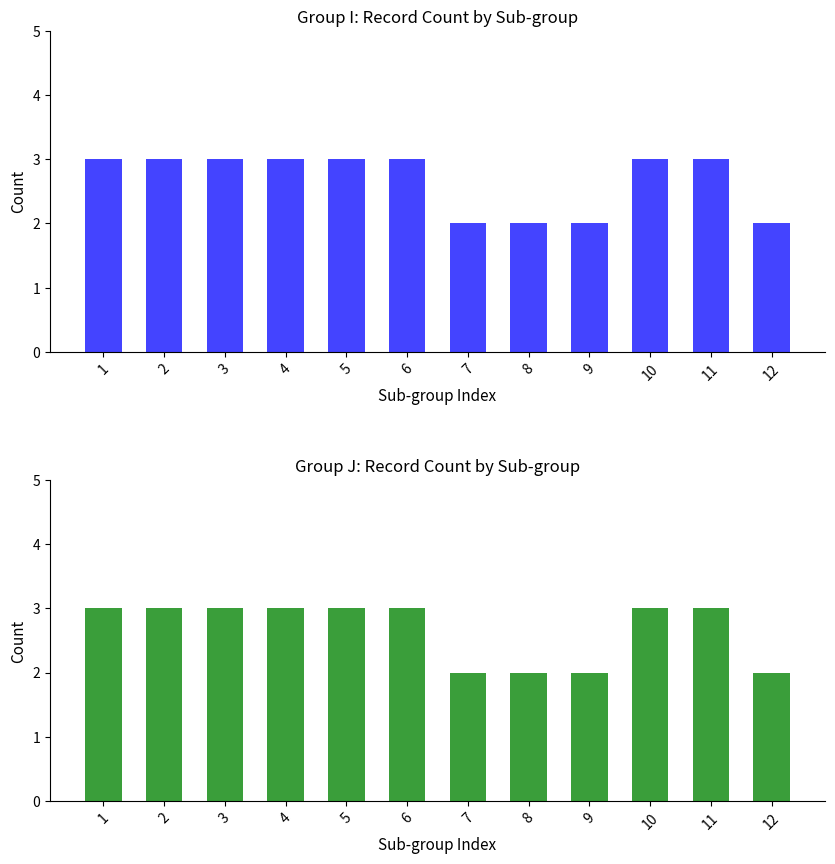

What is the sum of the Group J values at 4 and 7?

5